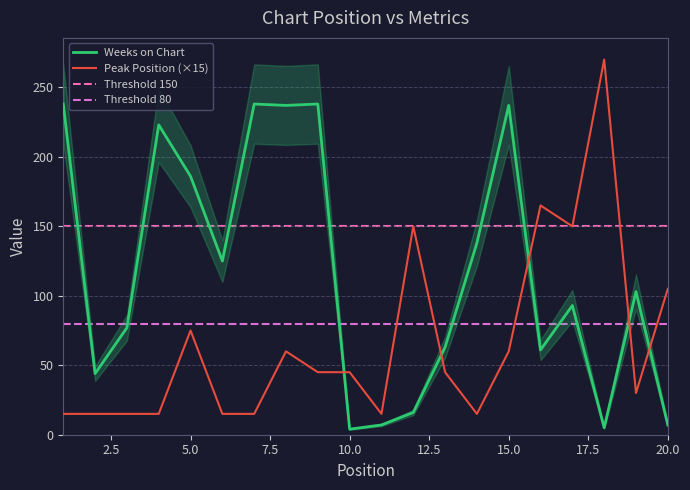

What is the maximum value for Weeks on Chart?

238